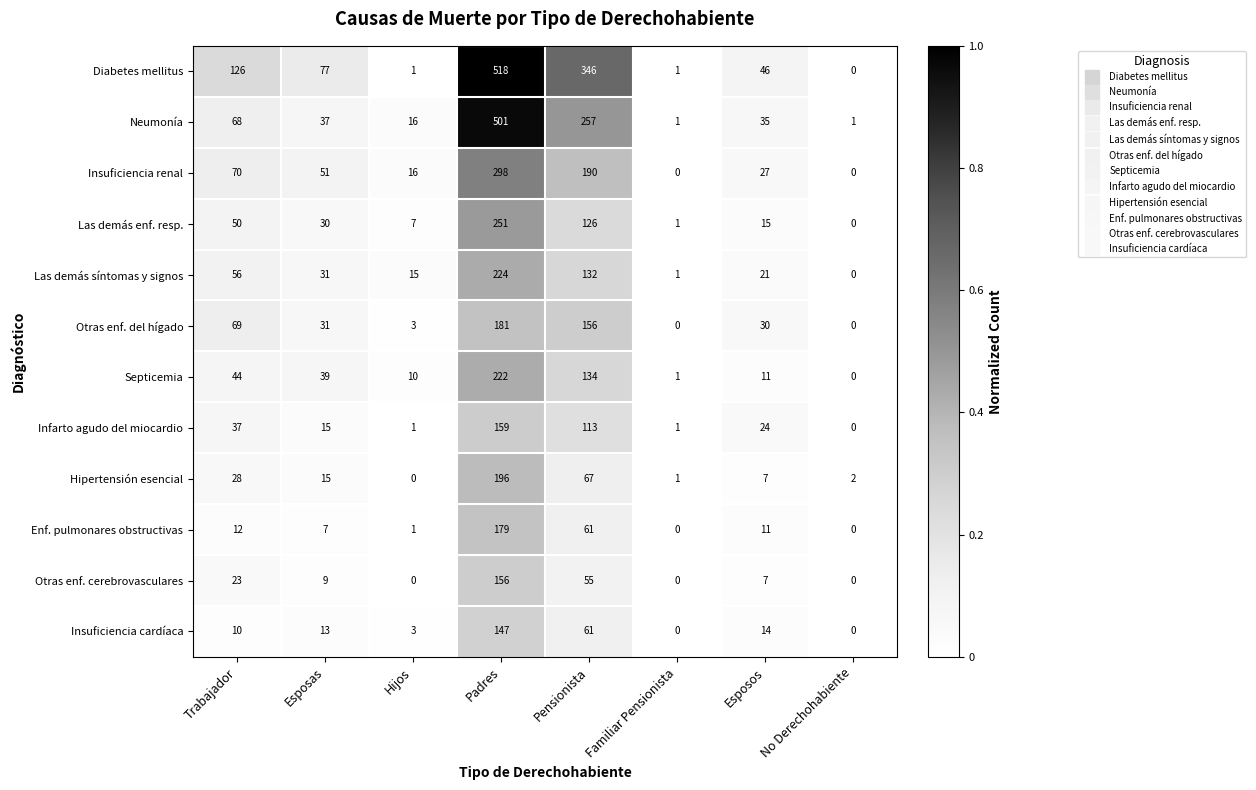

What is the difference between the maximum and minimum values in the Insuficiencia renal series?

298